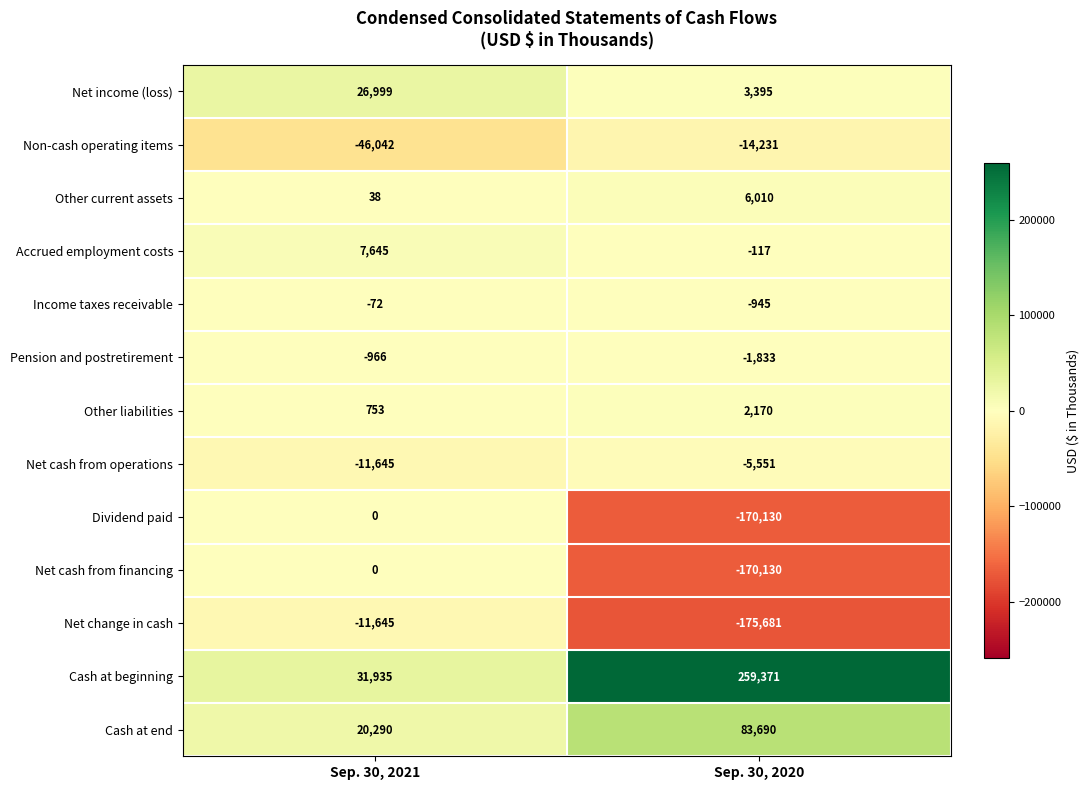

What is the spread (max minus min) of values at Sep. 30, 2021?

77977